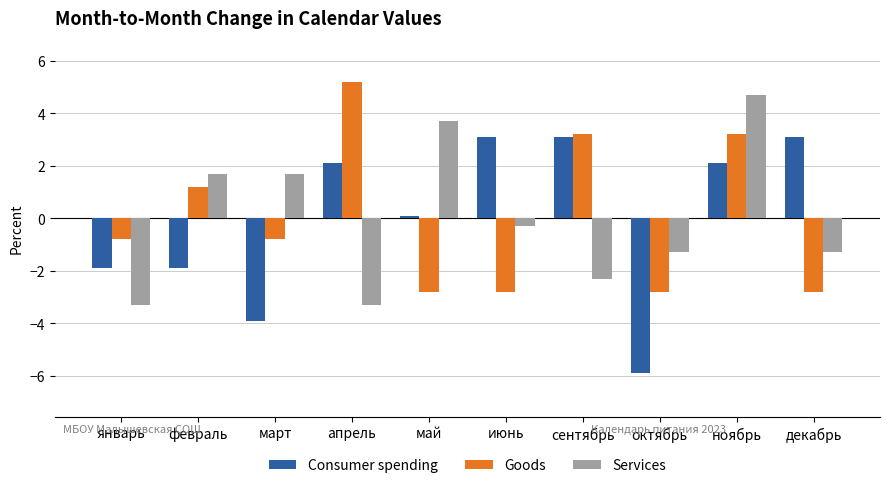

Does the chart contain stacked bars?

No